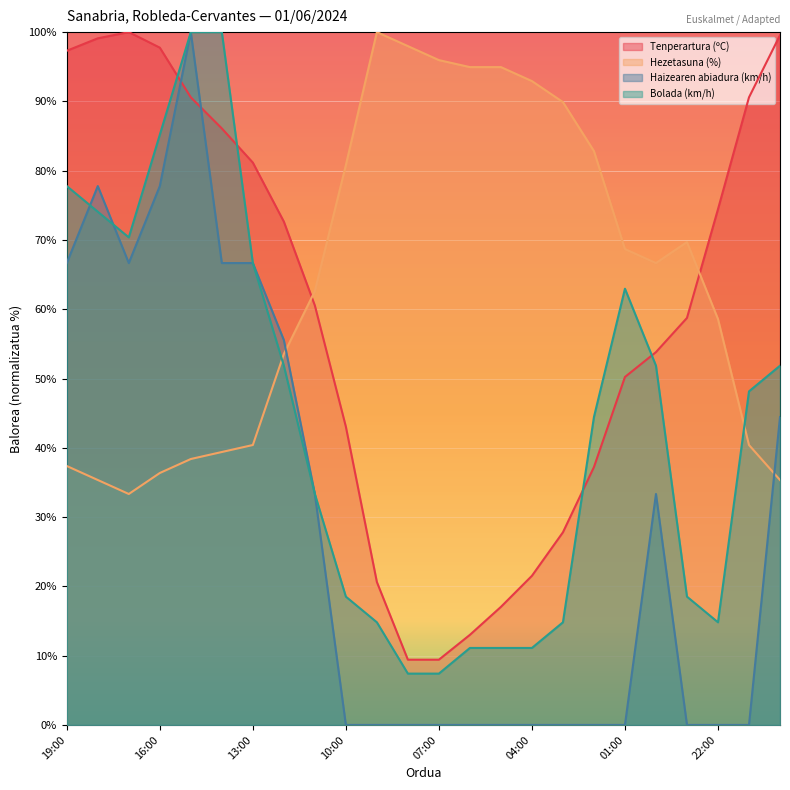

What is the label of the 8th point from the right?

03:00